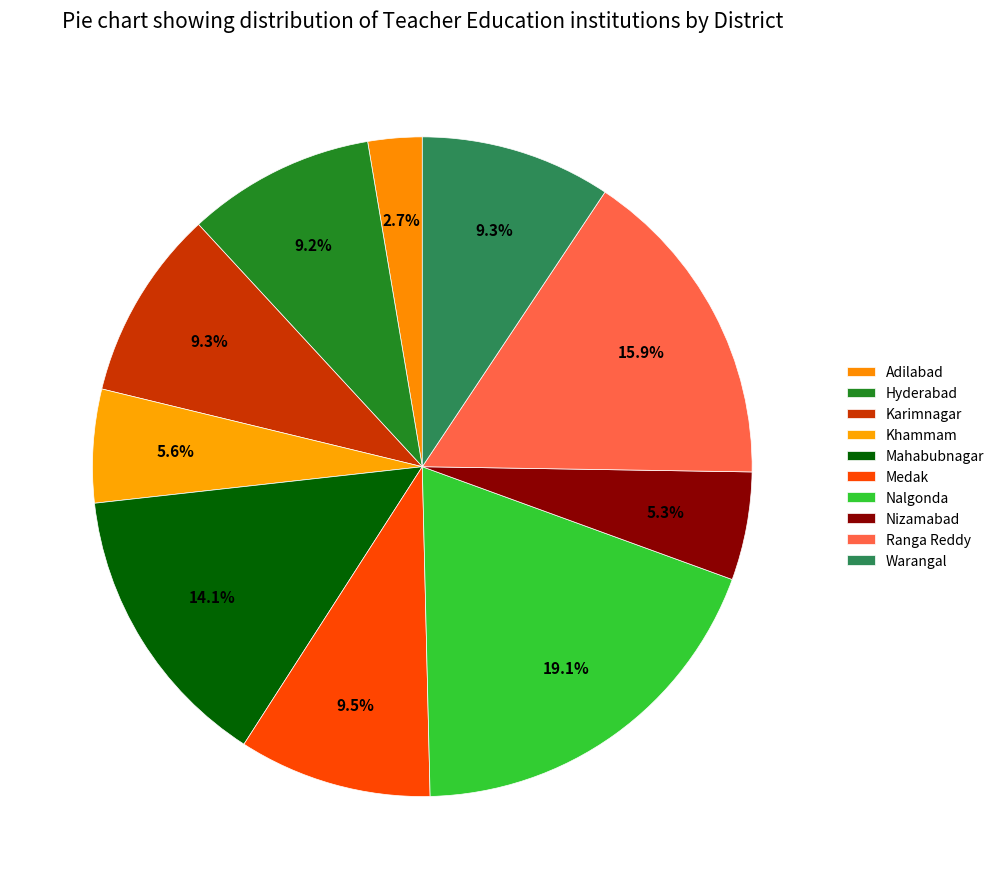

True or false: Mahabubnagar accounts for 14% of the total.

True